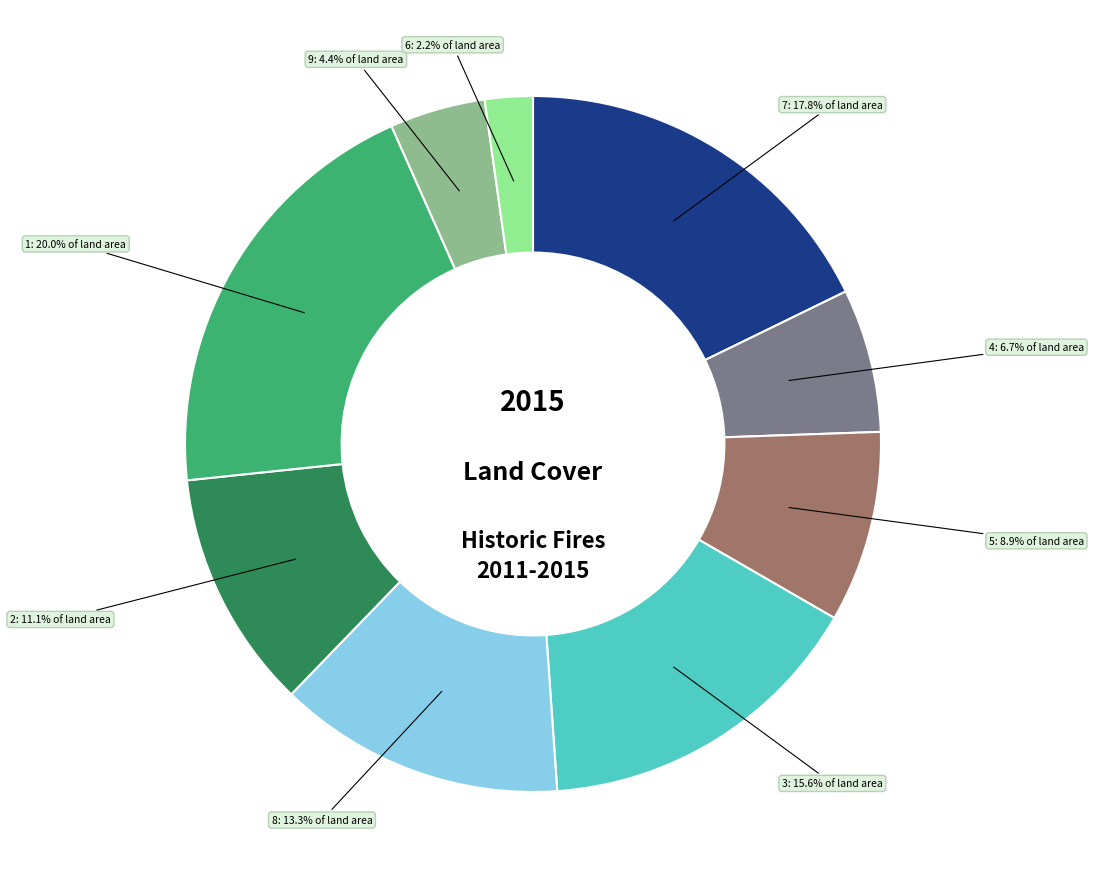

Does any single category account for the majority?

No